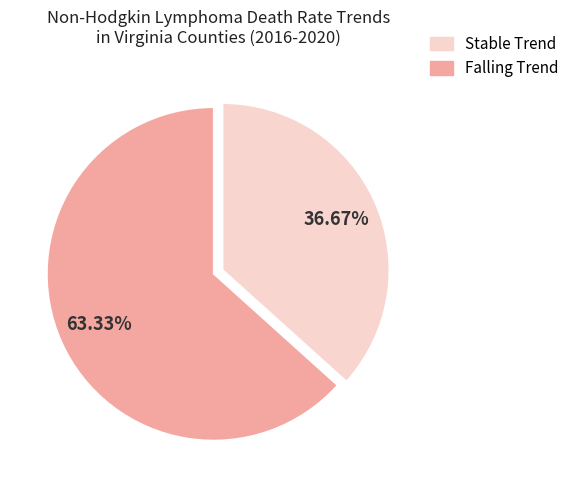

Count the number of slices in the pie.

2